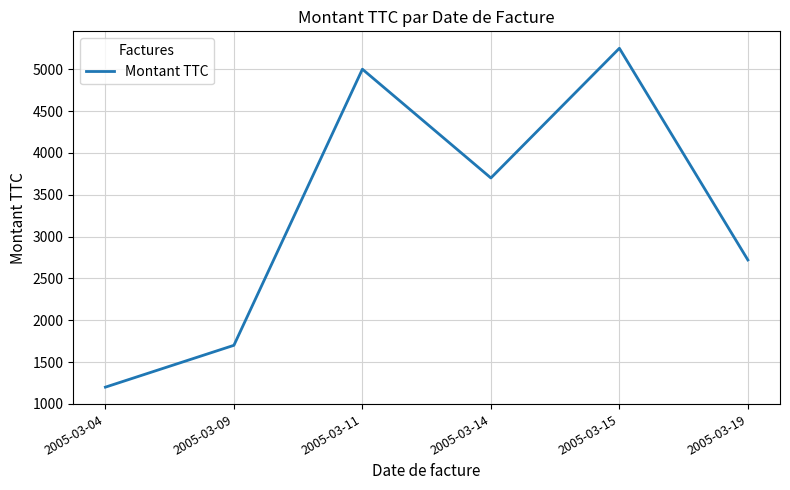

Reading left to right, list all the values displayed in this chart.

1200	1700	5000	3700	5250	2720